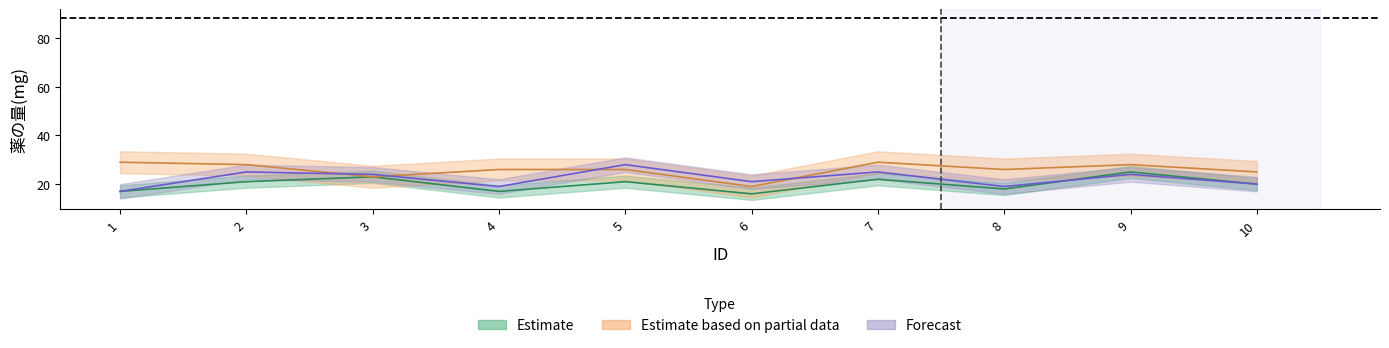

What is the greatest value displayed?

29